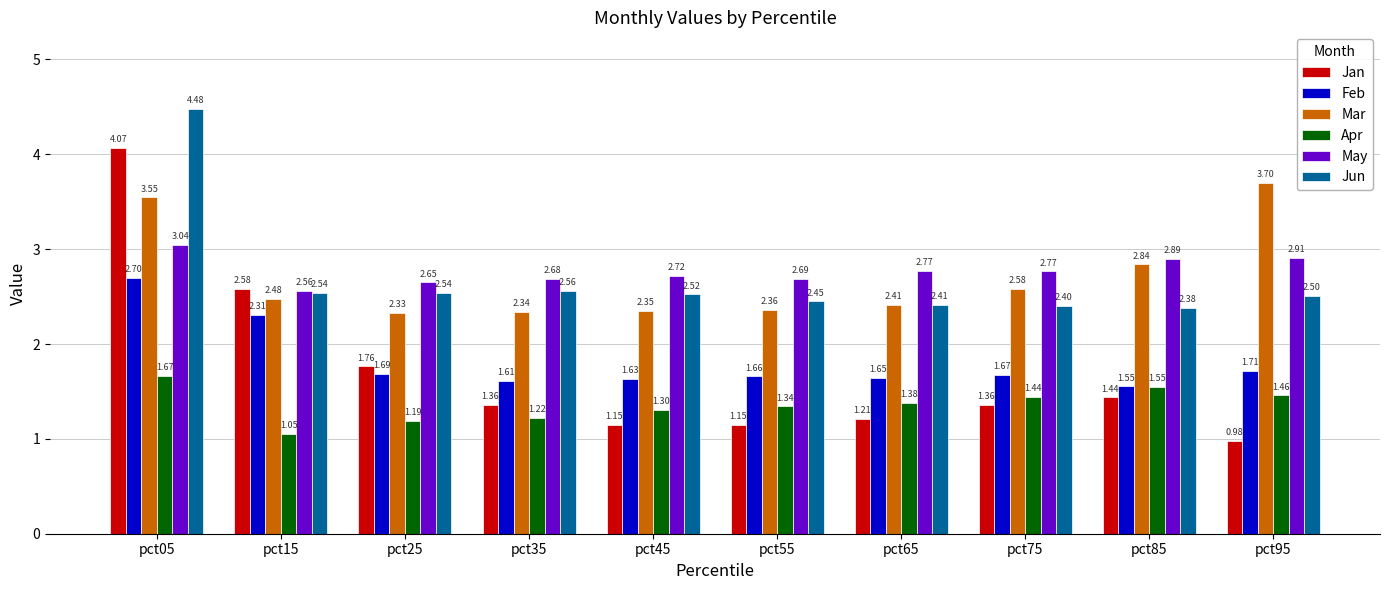

At which category does the chart reach its minimum across all series?

pct95